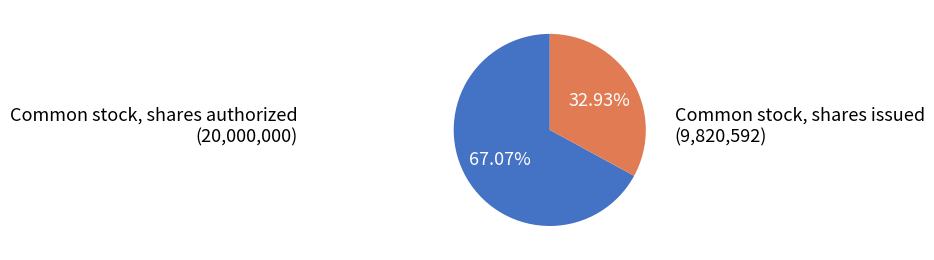

How many slices are in this pie chart?

2